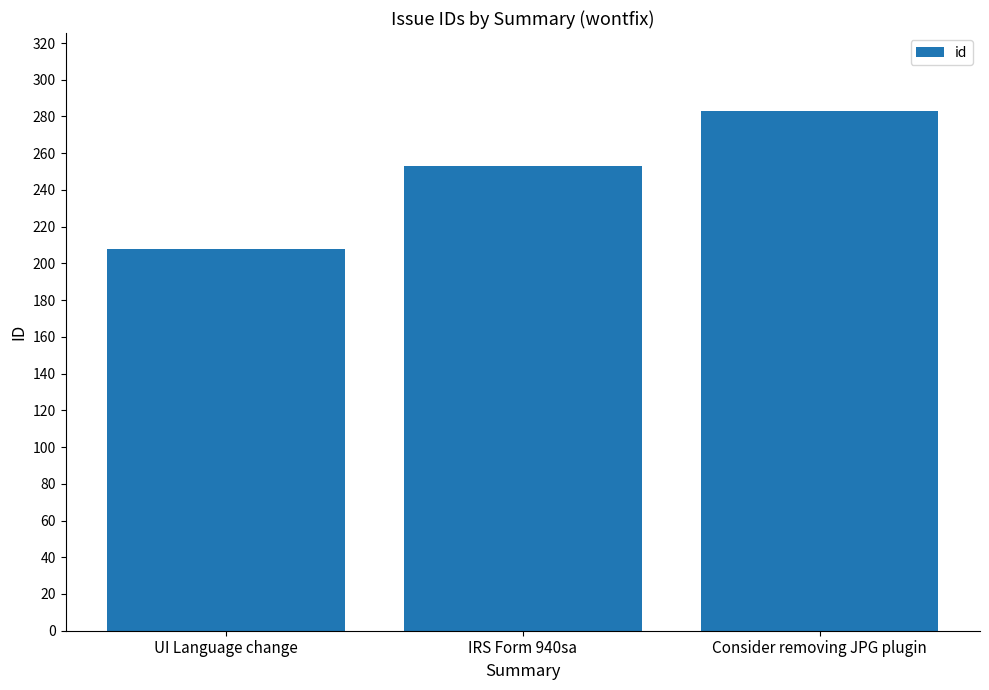

What is the sum of all values?

744